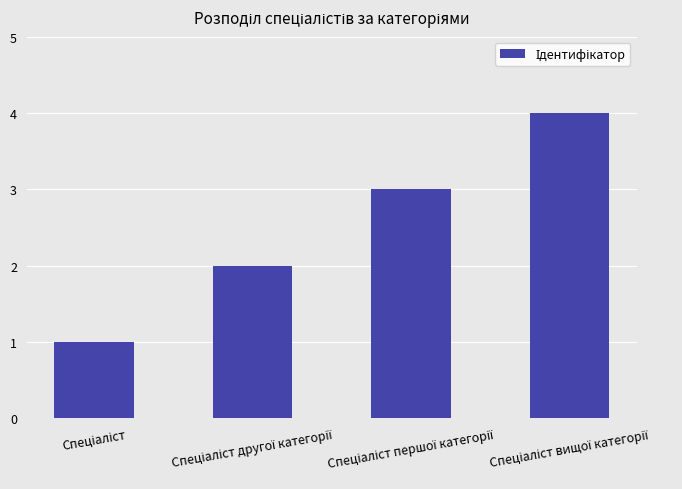

What is the difference between the maximum and minimum values?

3